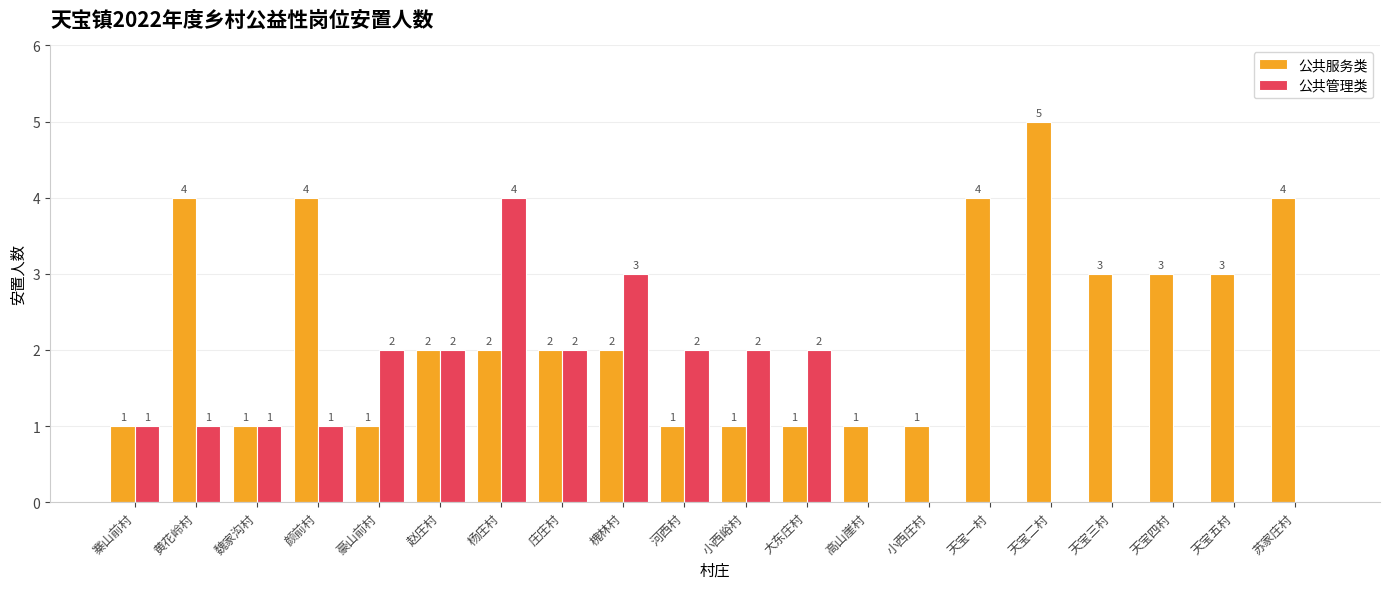

What is the highest value of the 公共服务类 series?

5